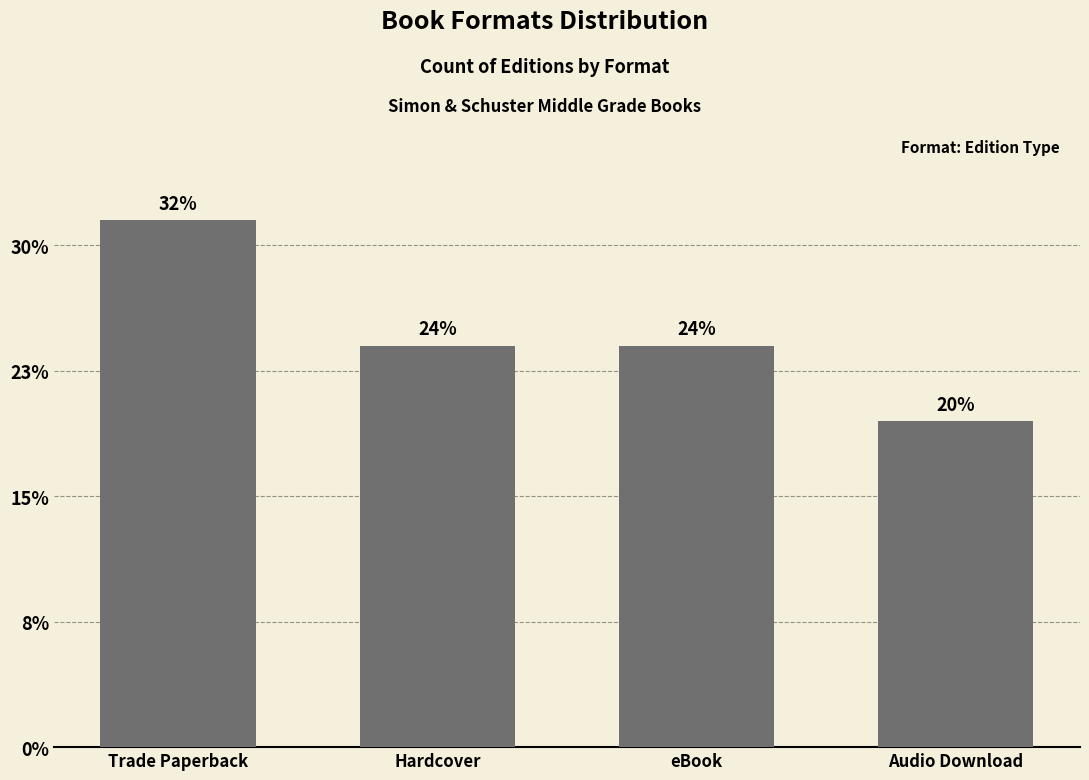

List the labels in order of value, largest first.

Trade Paperback, Hardcover, eBook, Audio Download